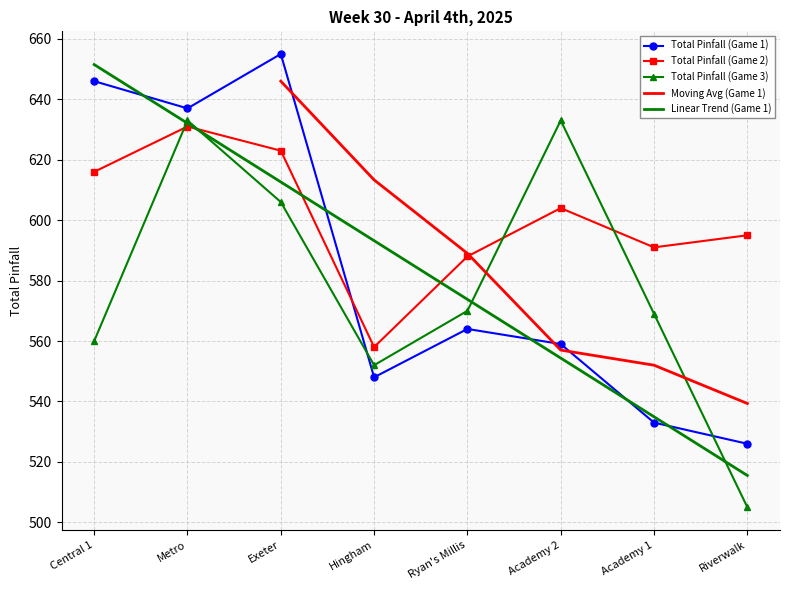

The value of Total Pinfall (Game 2) at Ryan's Millis is 370. True or false?

False